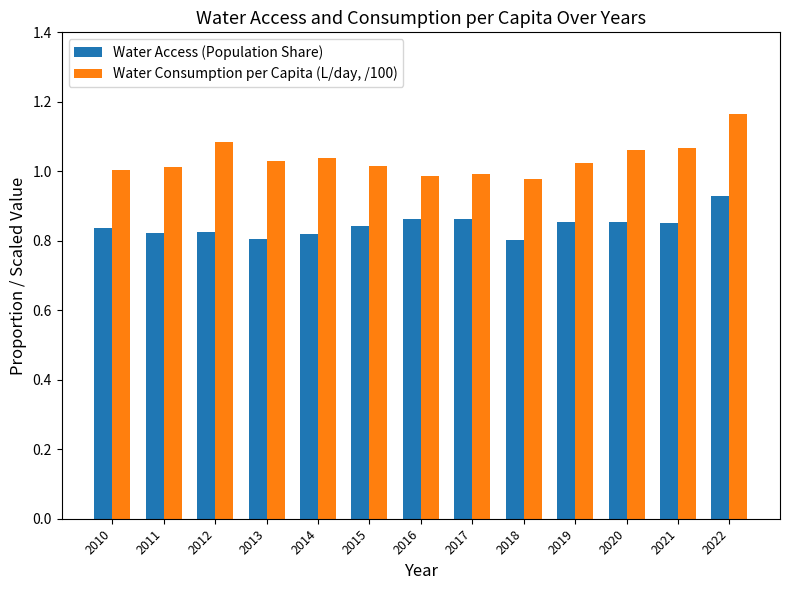

Is it true that Water Access (Population Share) equals 0.5 at 2018?

False